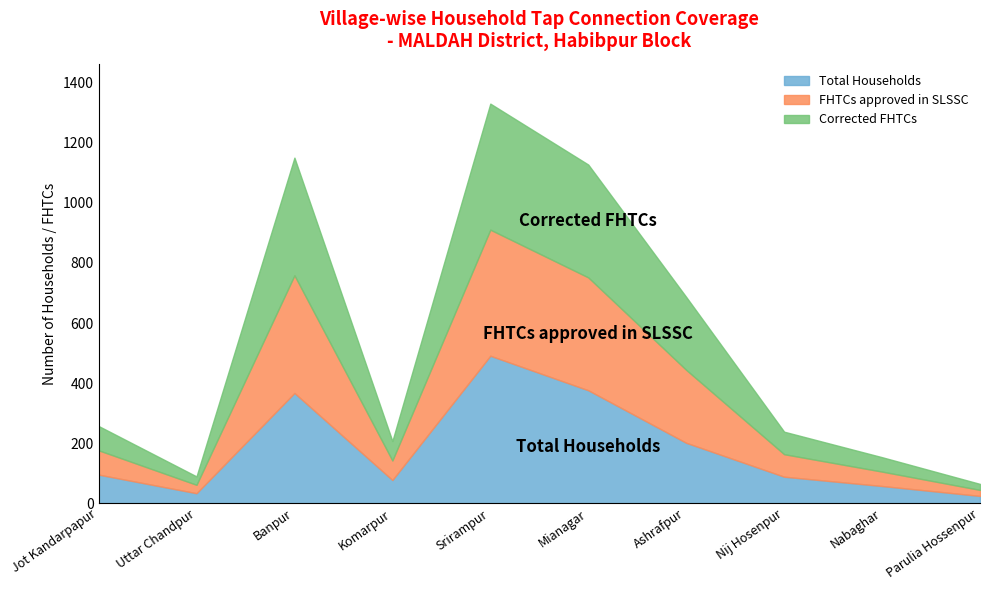

True or false: Corrected FHTCs has a value of 243 at Ashrafpur.

True